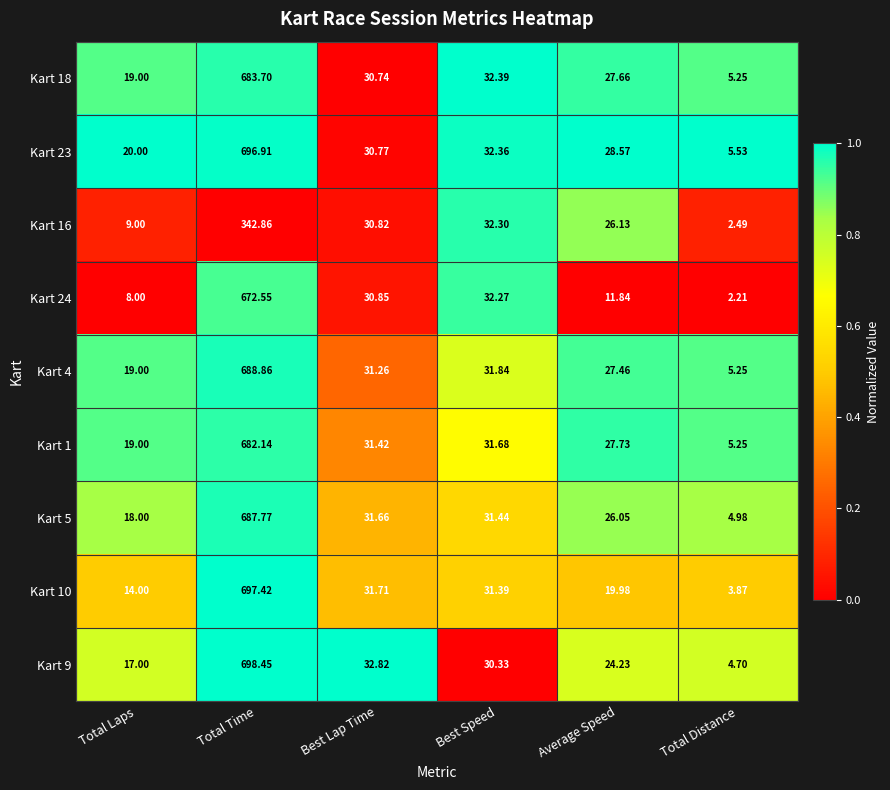

List the labels in order of Kart 4 value, smallest first.

Total Distance, Total Laps, Average Speed, Best Lap Time, Best Speed, Total Time